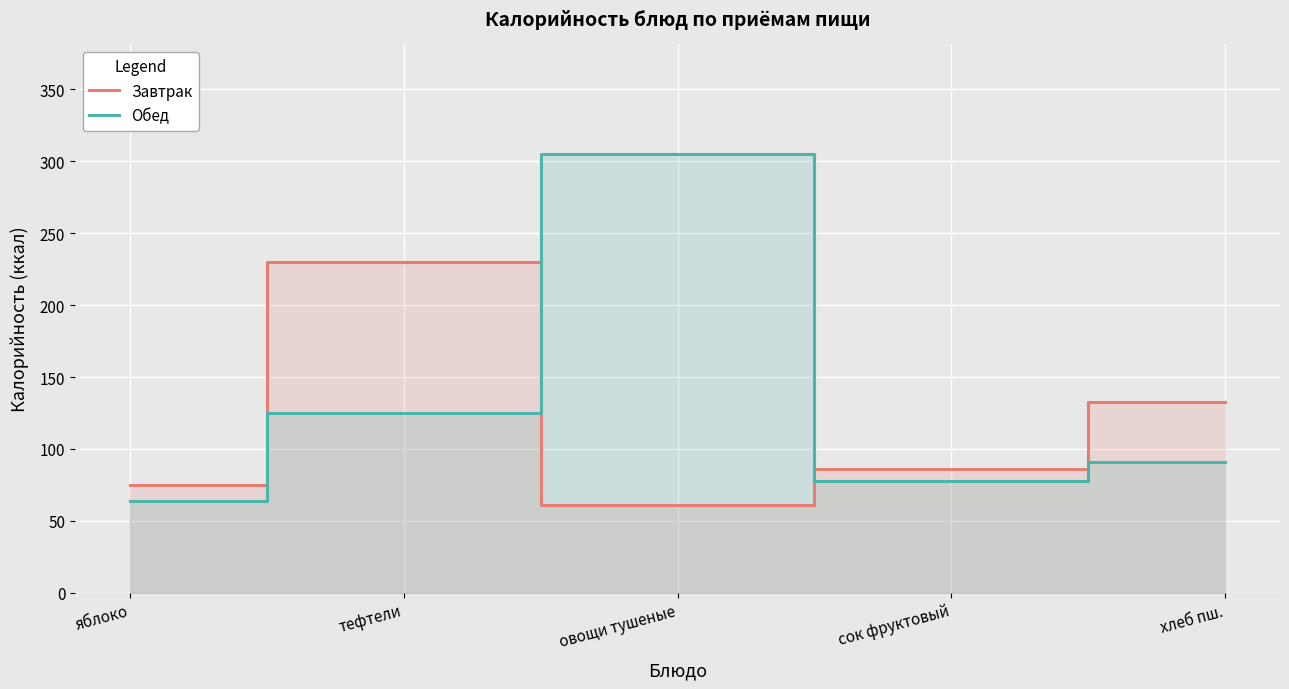

What position from the left is хлеб пш.?

5